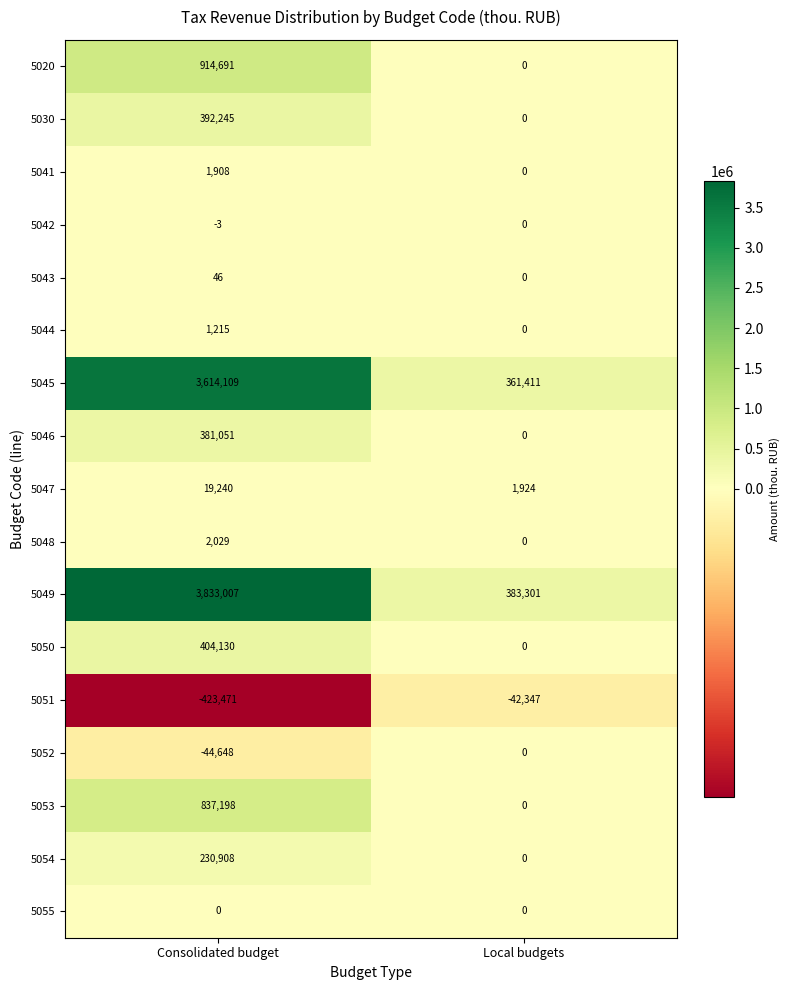

At Consolidated budget, list the series in order from smallest to largest.

5051, 5052, 5042, 5055, 5043, 5044, 5041, 5048, 5047, 5054, 5046, 5030, 5050, 5053, 5020, 5045, 5049